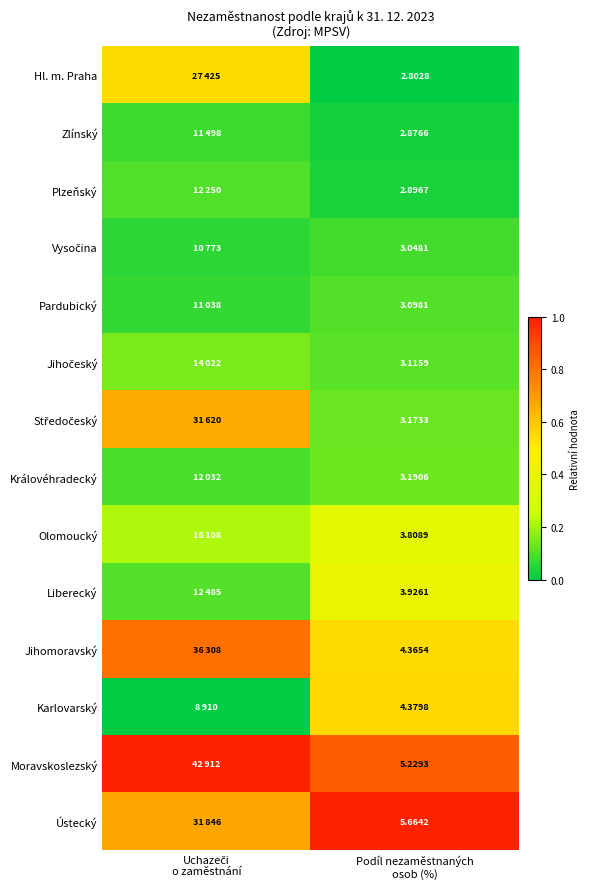

True or false: Královéhradecký has a value of 0.1 at Uchazeči o zaměstnání.

False